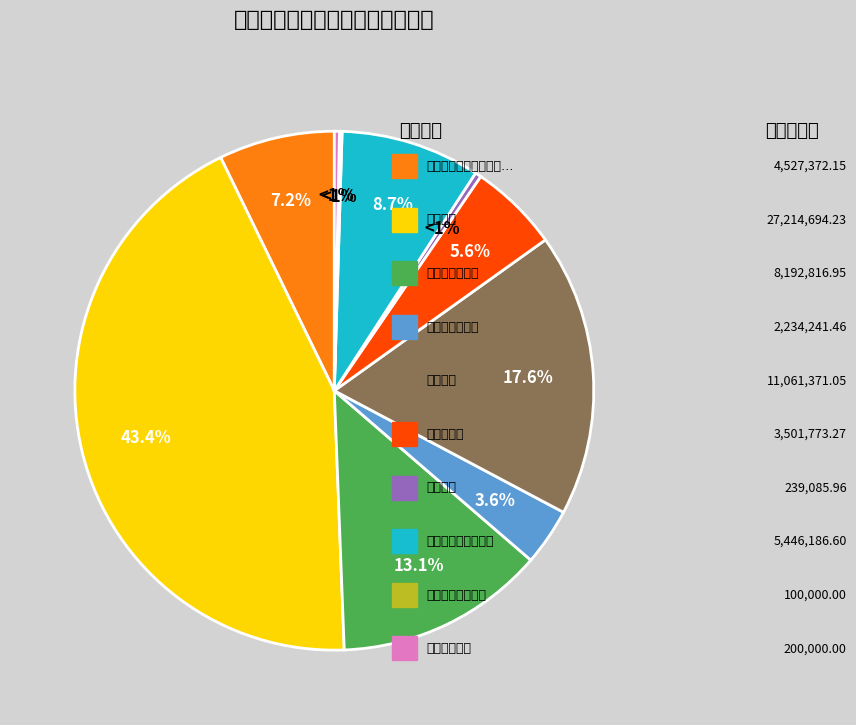

Is there any slice that represents more than half of the pie?

No